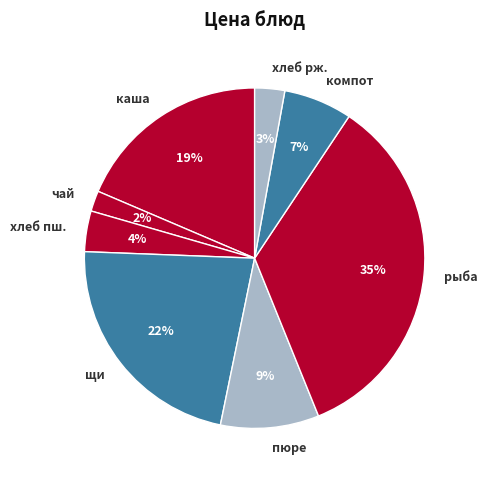

True or false: компот accounts for 7% of the total.

True